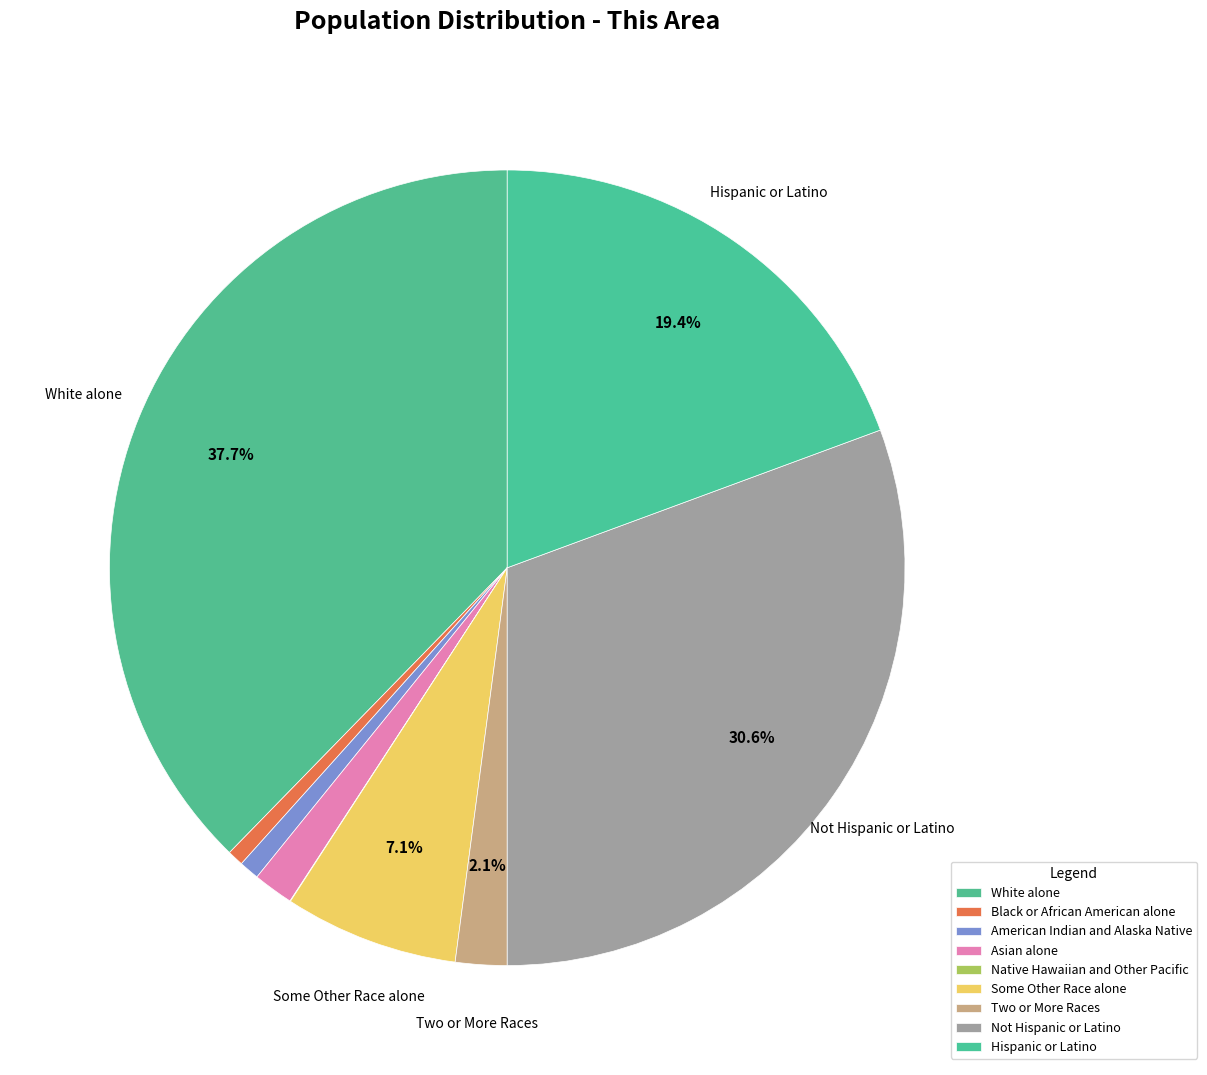

What is the smallest slice in the pie chart?

Native Hawaiian and Other Pacific